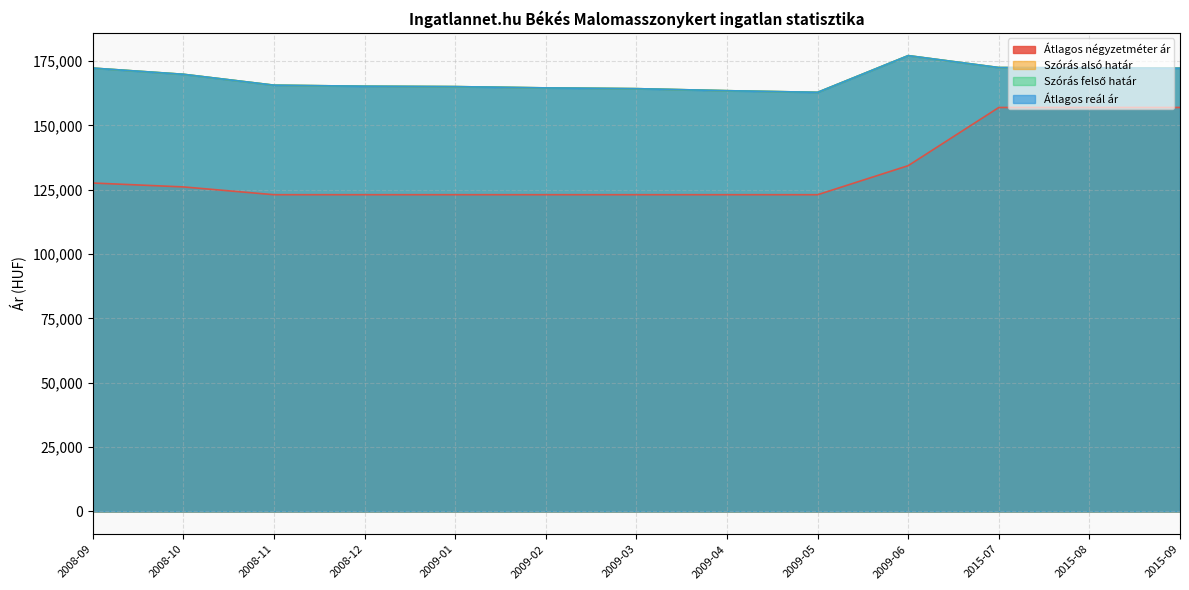

What is the difference between the maximum and minimum values in the Átlagos négyzetméter ár series?

33900